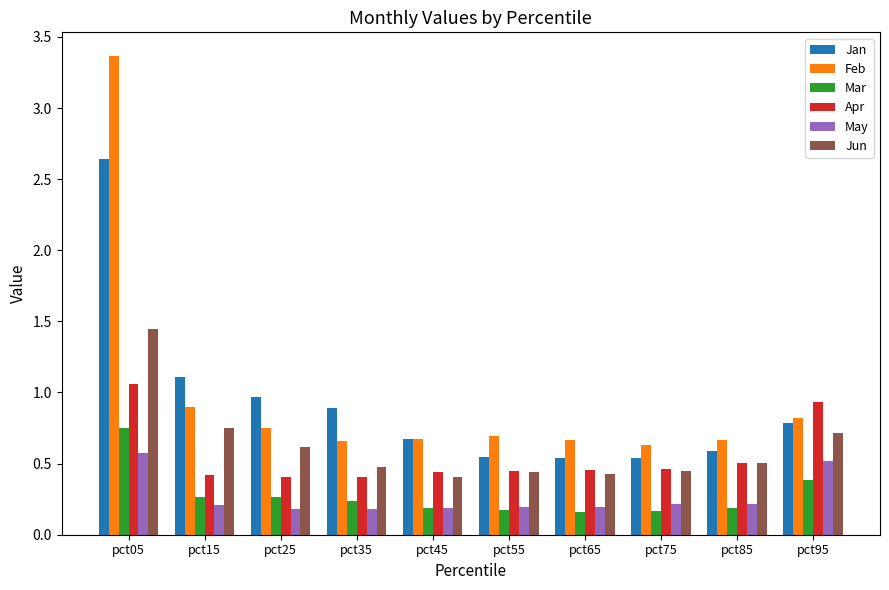

What are all the series names shown in the legend?

Jan, Feb, Mar, Apr, May, Jun